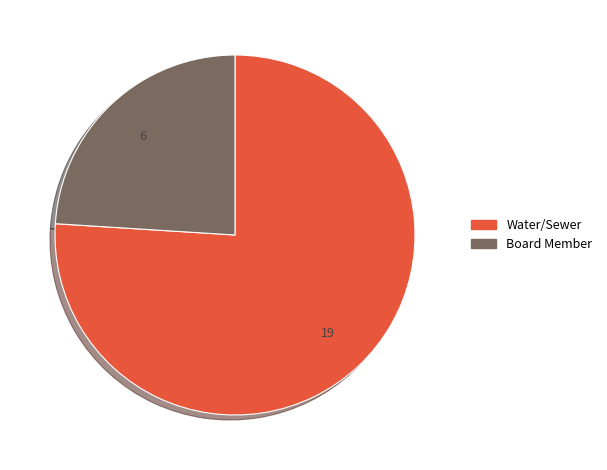

True or false: Water/Sewer accounts for 63% of the total.

False